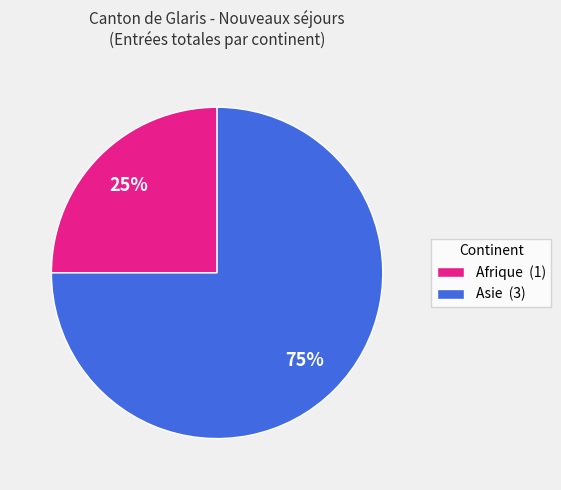

To the nearest percent, what is the average slice percentage?

50%